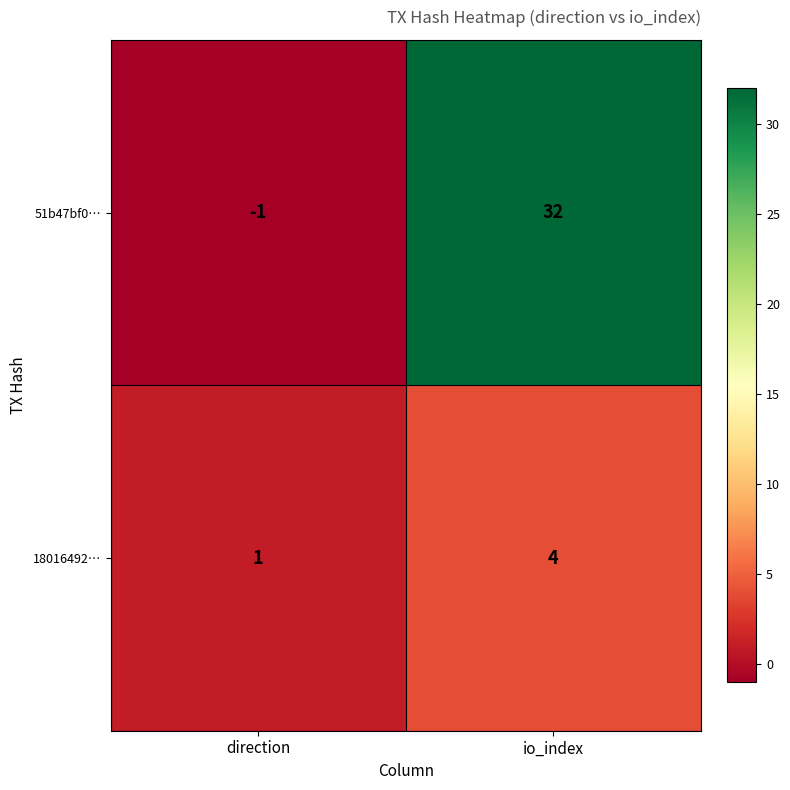

Reading right to left, transcribe all the data shown in this chart.

51b47bf0…: 32	-1
18016492…: 4	1